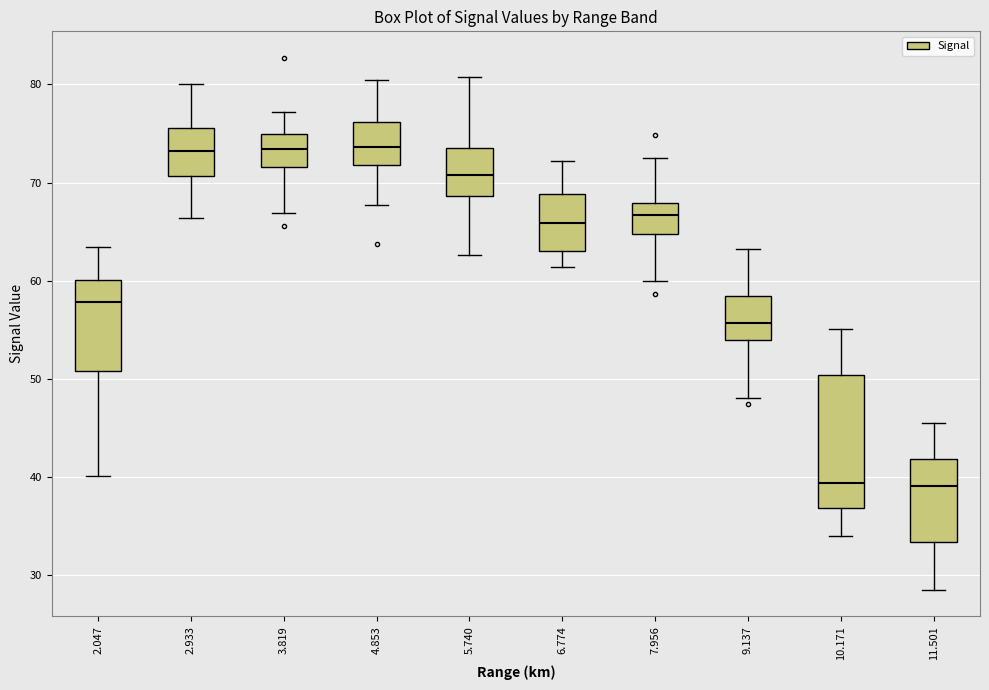

Where does the upper whisker of the box at x = 7.956 end on the y-axis? The values are not printed on the chart, so give them approximately, as read against the axis.

73